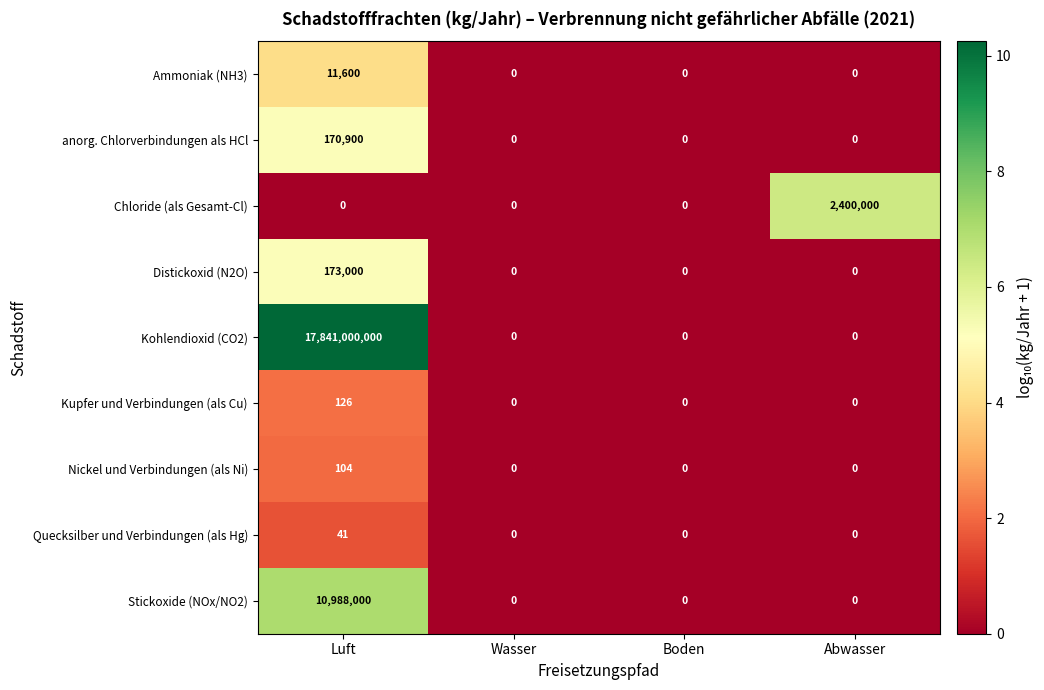

Between Luft and Abwasser, which series saw the biggest shift?

Kohlendioxid (CO2)